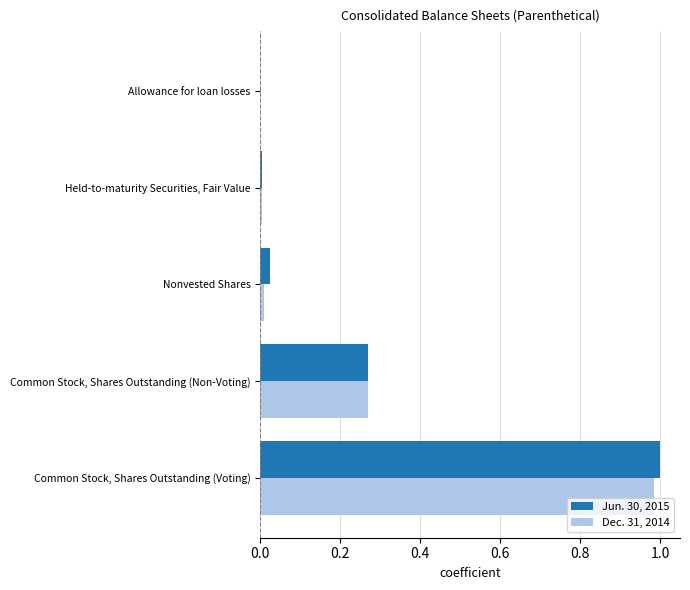

What are all the series names shown in the legend?

Jun. 30, 2015, Dec. 31, 2014